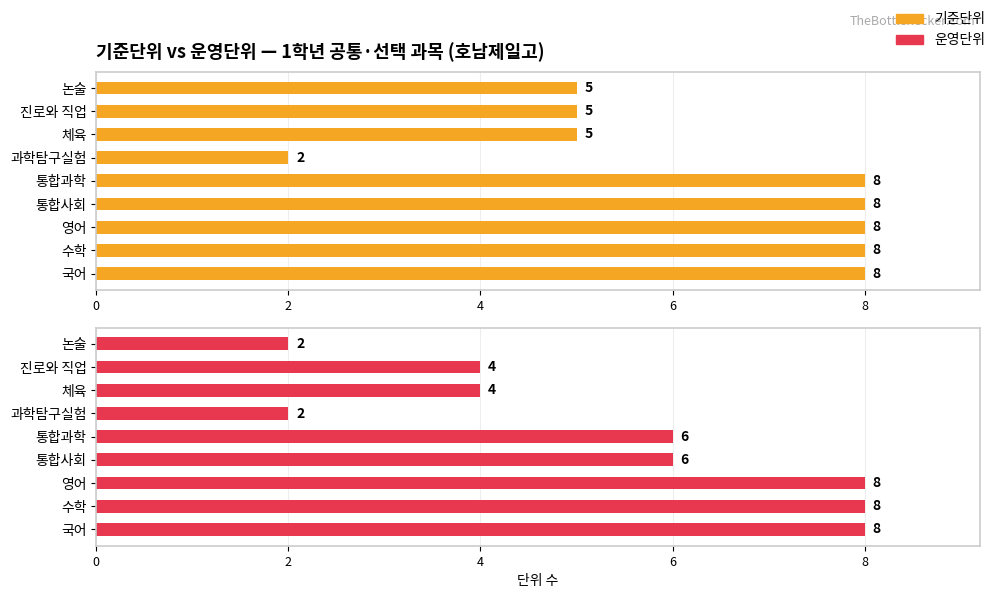

What is the sum of the 기준단위 values at 국어 and 통합과학?

16